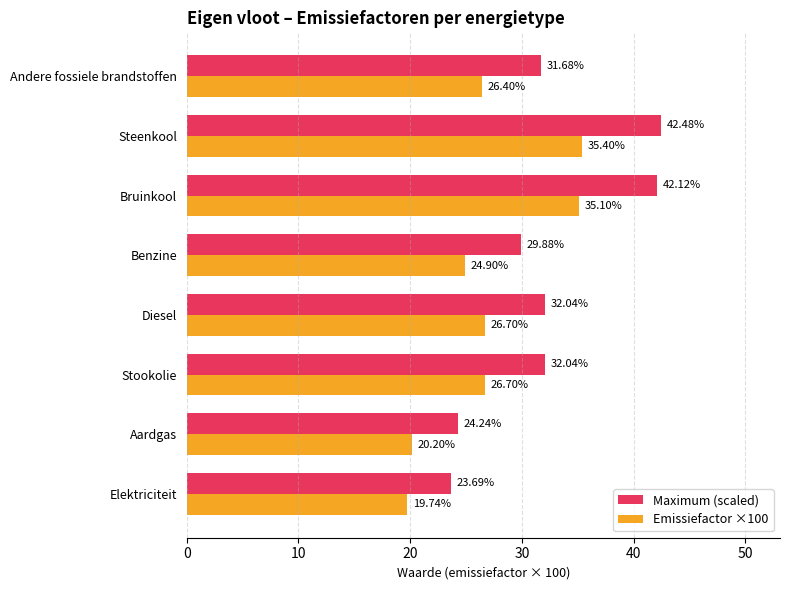

Which series has the largest total across all categories?

Maximum (scaled)